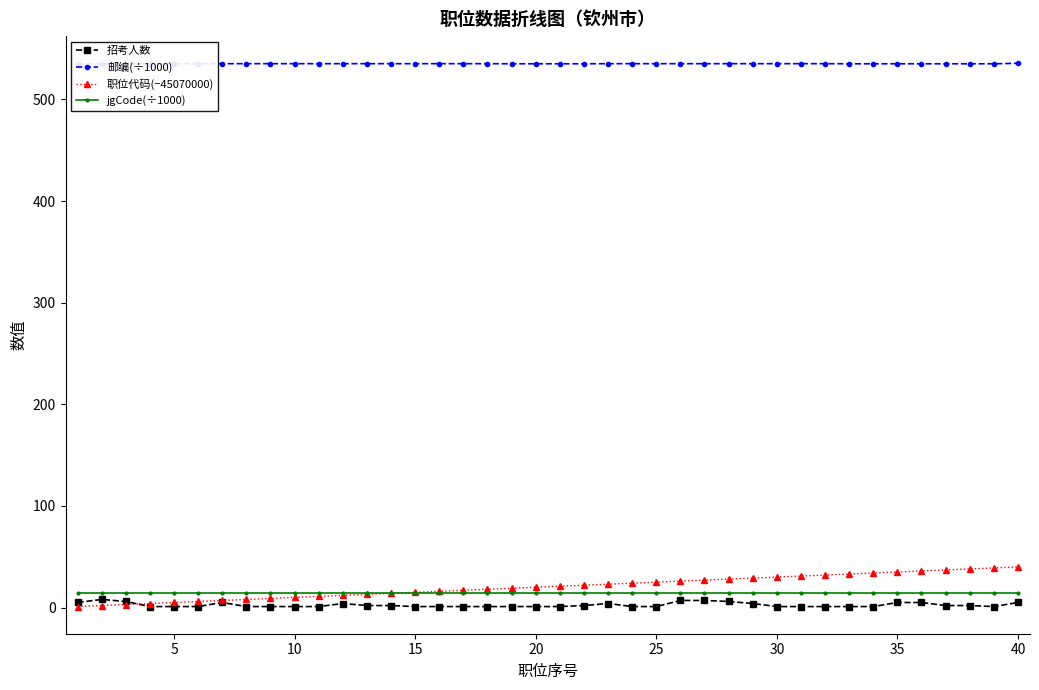

Which series has the largest range (max minus min)?

职位代码(−45070000)